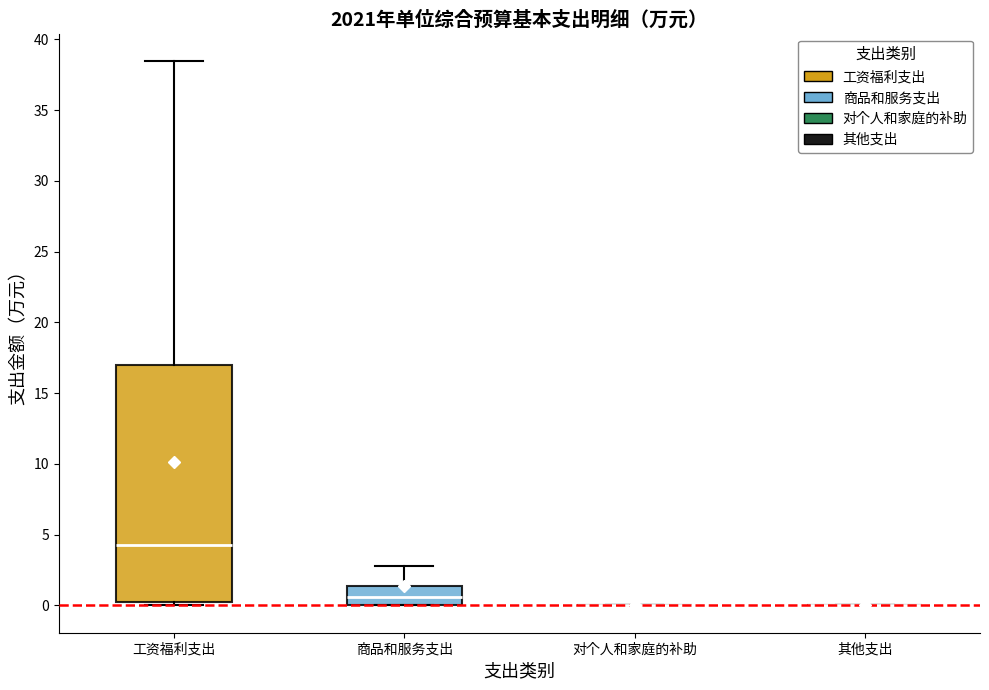

Reading left to right, transcribe this box plot: for each box, give where its median line is, the range the box spans, and where its two whiskers end, as read against the y-axis. The values are not printed on the chart, so give them approximately, as read against the axis.

工资福利支出: median 4.5, box 0.5 to 17.0, whiskers 0.0 to 38.5
商品和服务支出: median 0.5, box 0.0 to 1.5, whiskers 0.0 to 3.0
对个人和家庭的补助: box collapsed to a line at 0.0, whiskers 0.0 to 0.0
其他支出: box collapsed to a line at 0.0, whiskers 0.0 to 0.0